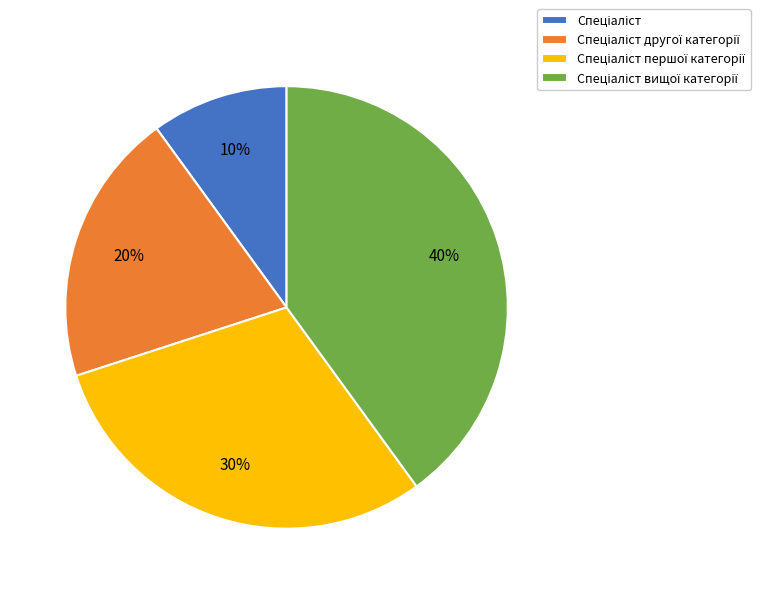

Is there a majority slice in this chart?

No